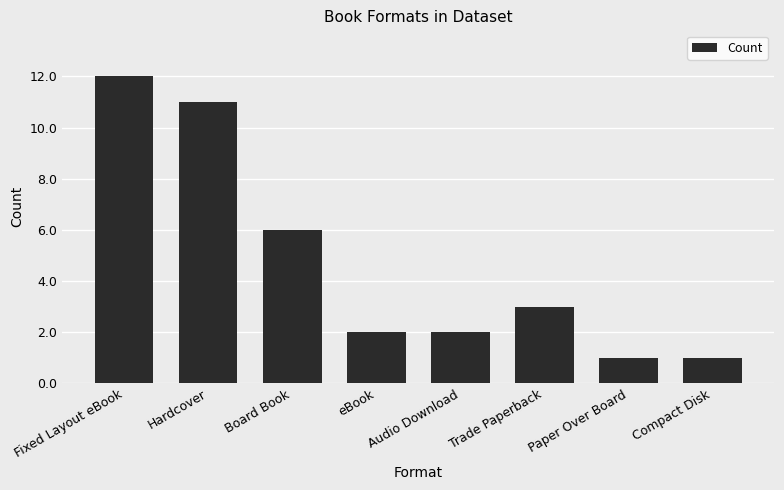

Where does the data first go above 3?

Fixed Layout eBook